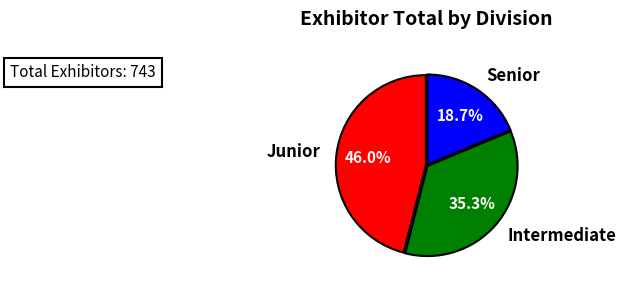

Is there any slice that represents more than half of the pie?

No